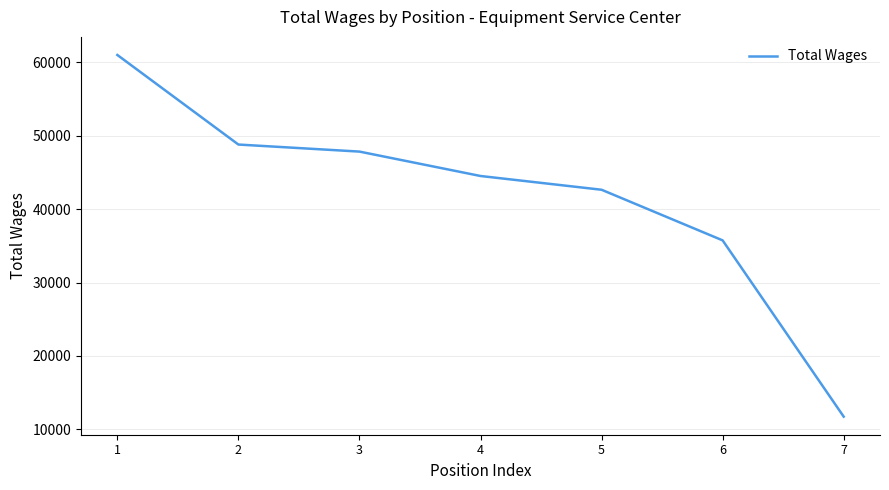

What is the maximum value shown in the chart?

60984